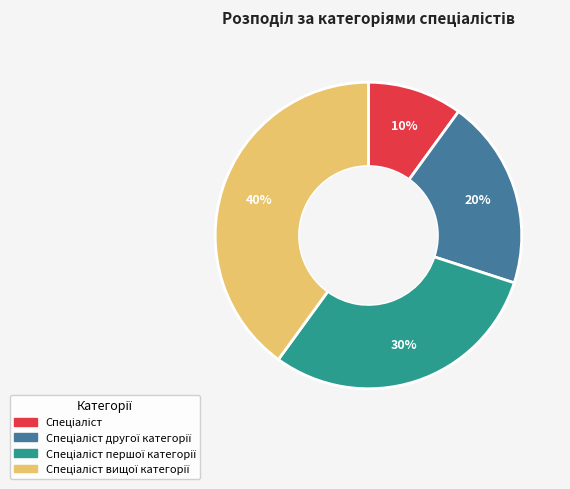

To the nearest percent, what is the average slice percentage?

25%